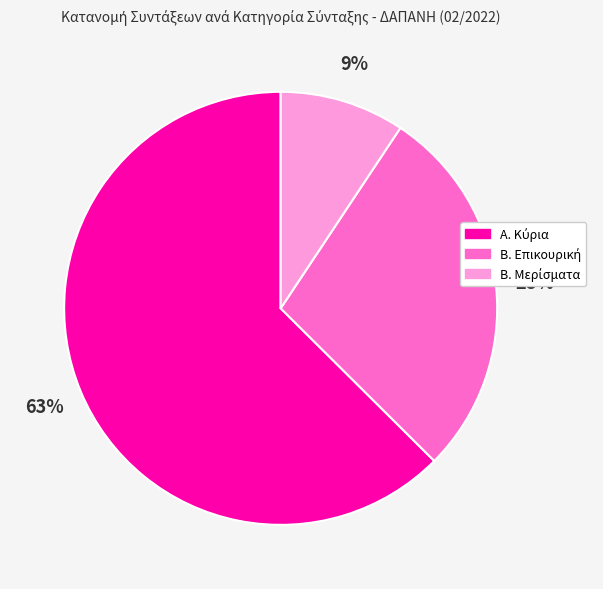

Is there any slice that represents more than half of the pie?

Yes